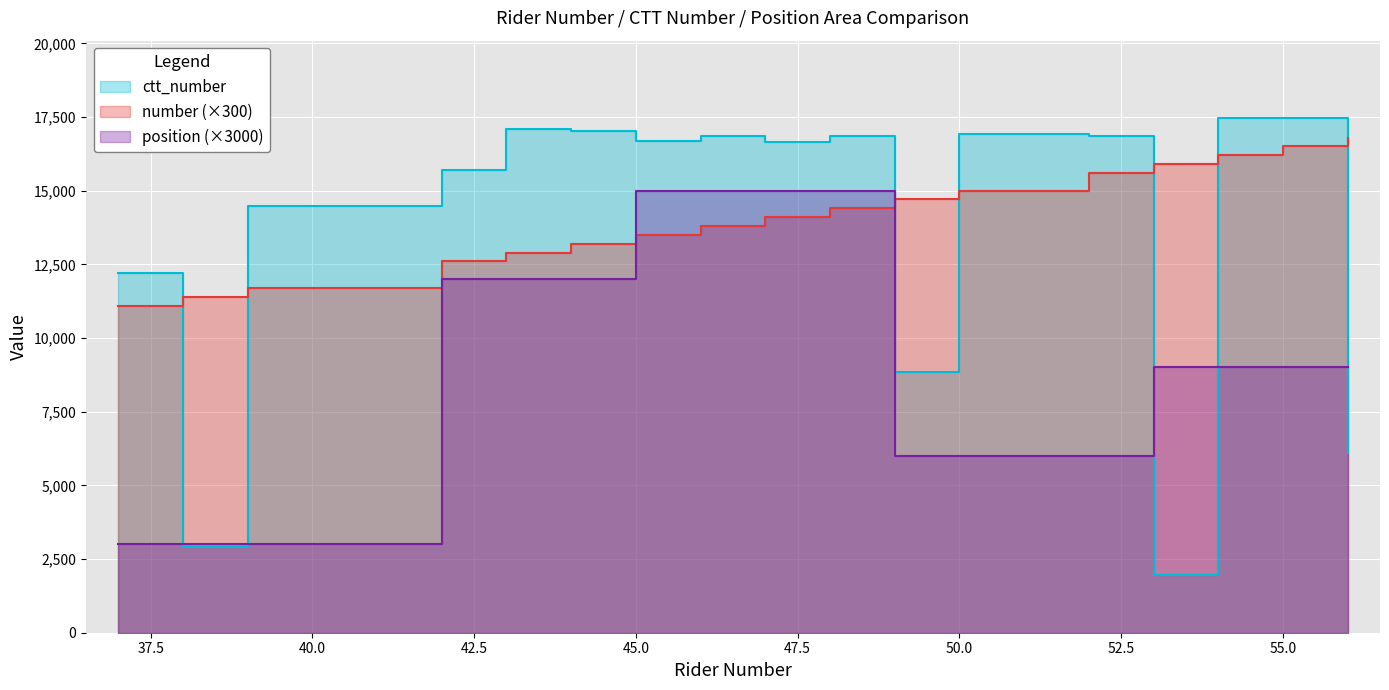

What is the average value of the ctt_number series?

13649